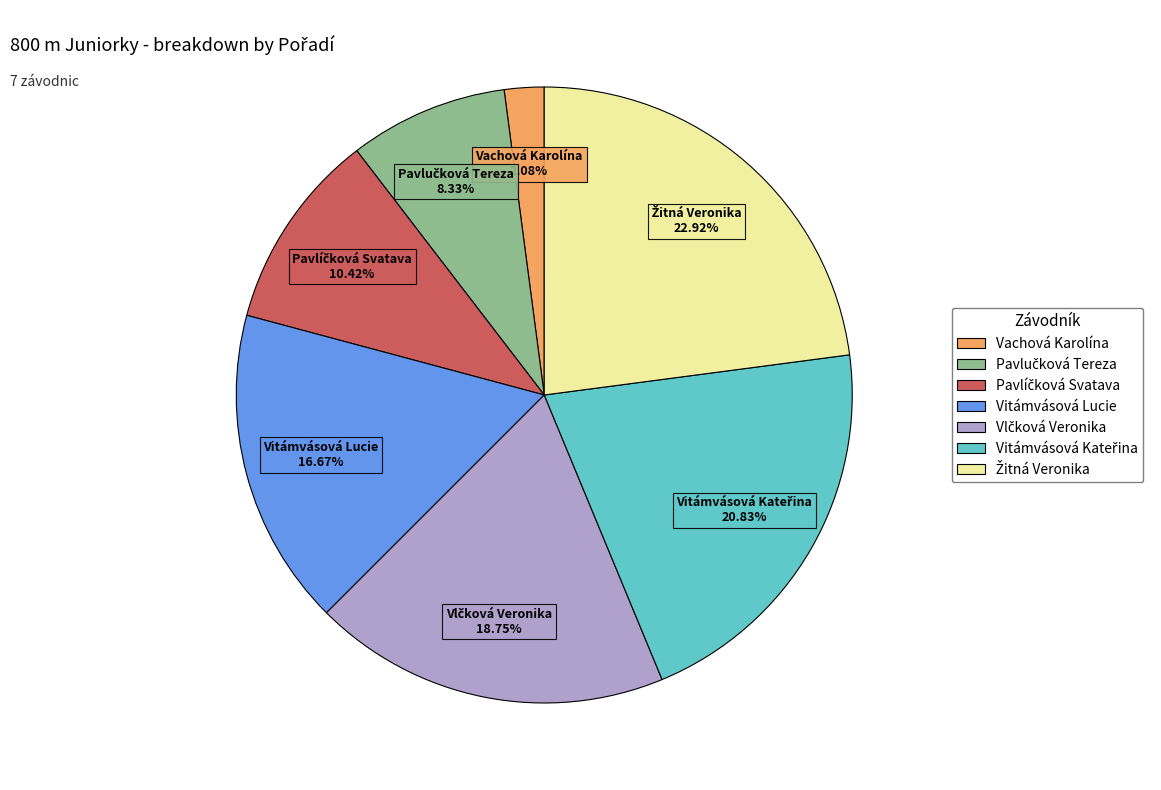

Is there a majority slice in this chart?

No